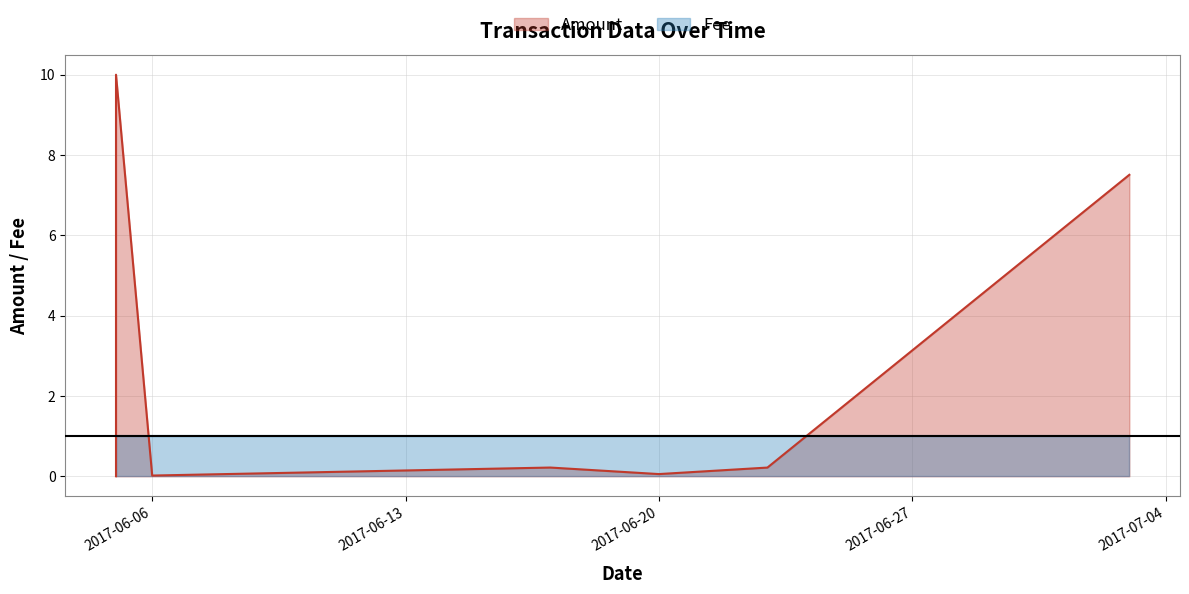

What is the total value across all series at 2017-07-04?

1.2